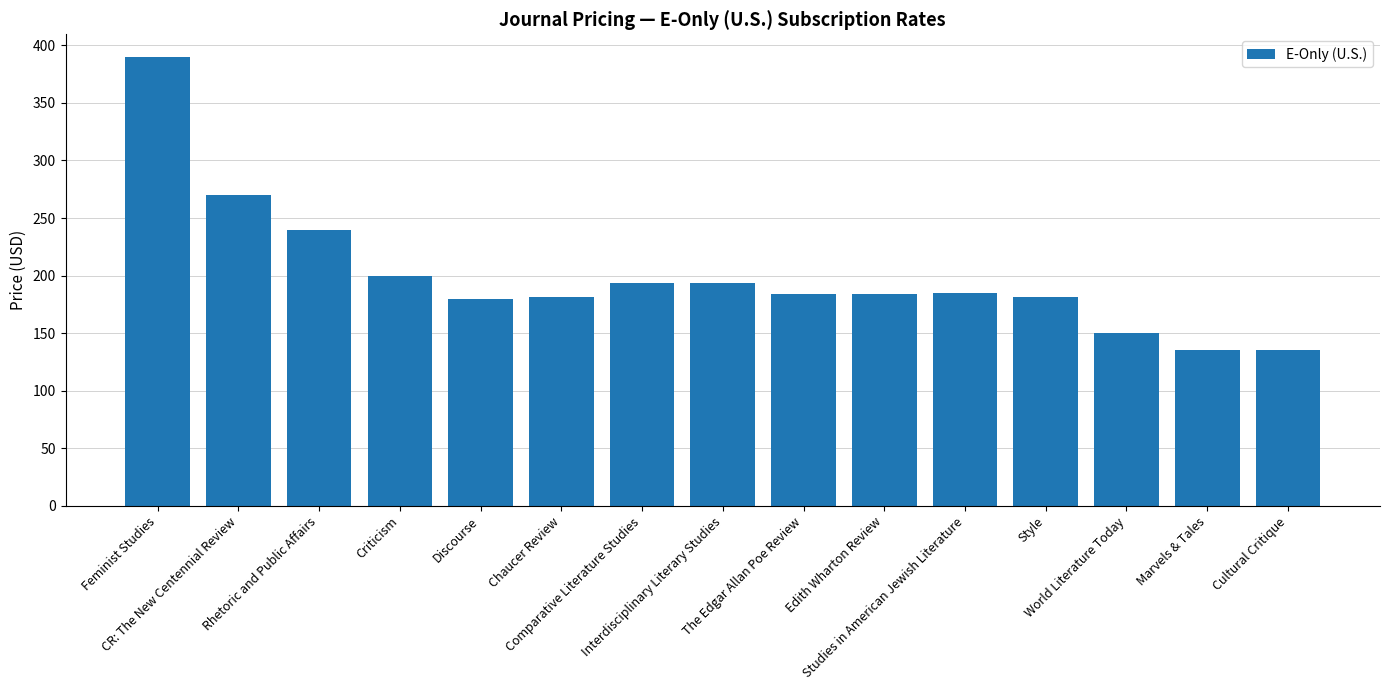

What is the difference between the maximum and second lowest values?

255